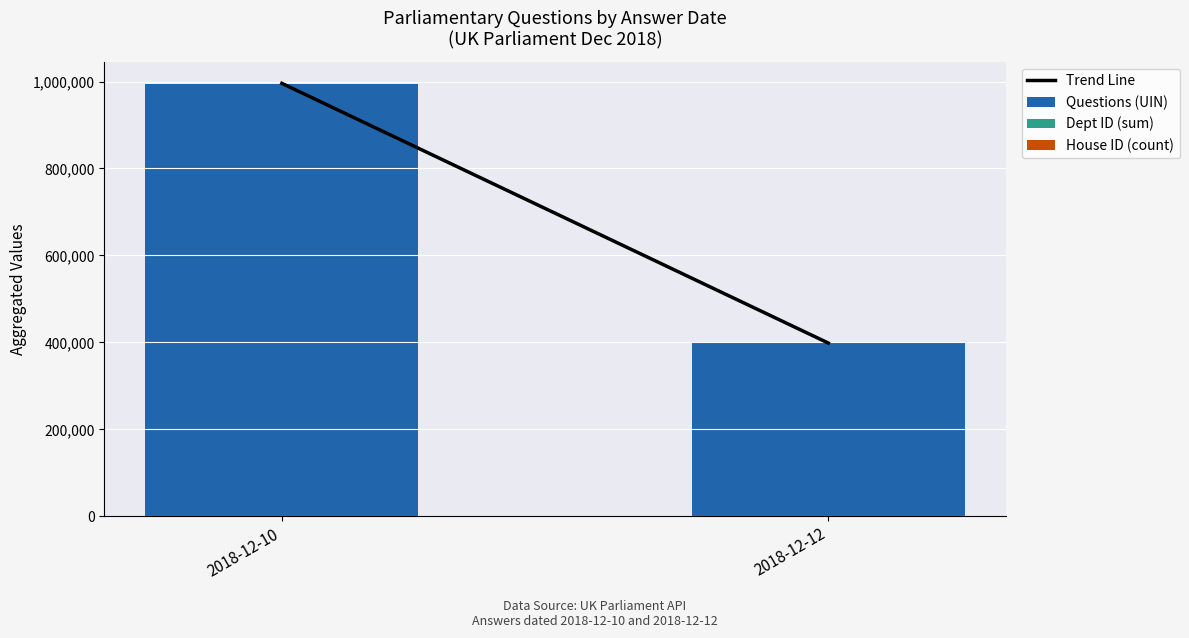

What is the maximum value for Questions (UIN)?

993872